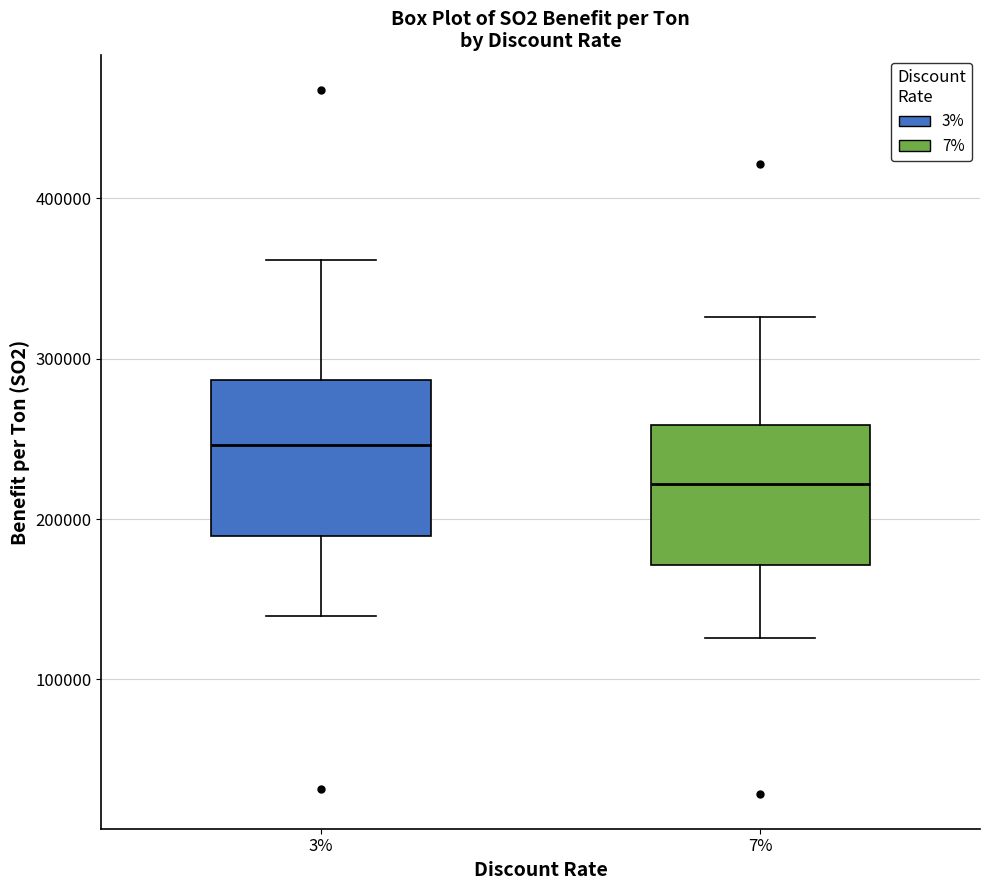

Where does the upper whisker of the box at x = 3% end on the y-axis? The values are not printed on the chart, so give them approximately, as read against the axis.

360000